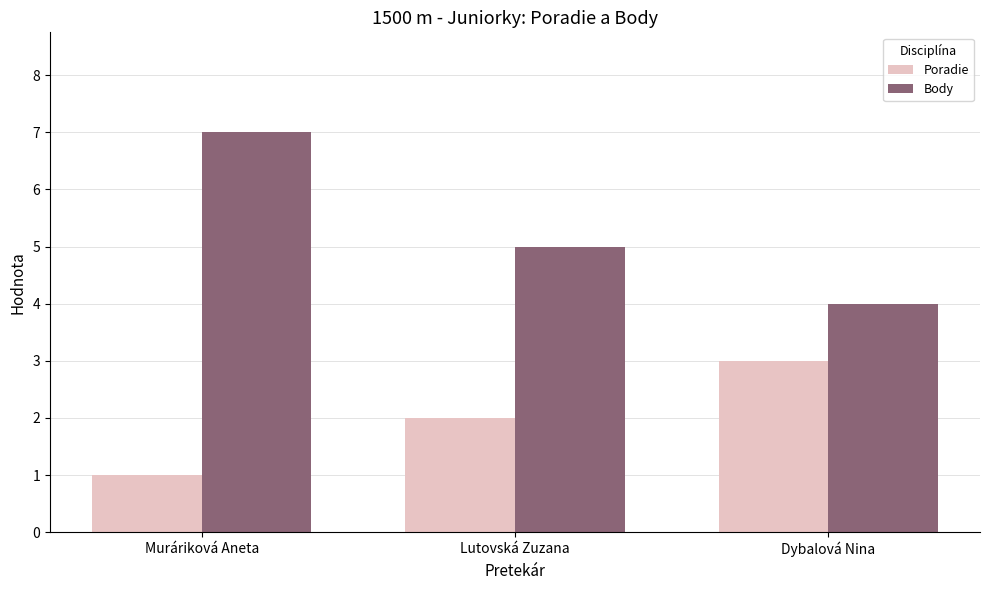

What is the label of the 2nd bar from the left?

Lutovská Zuzana